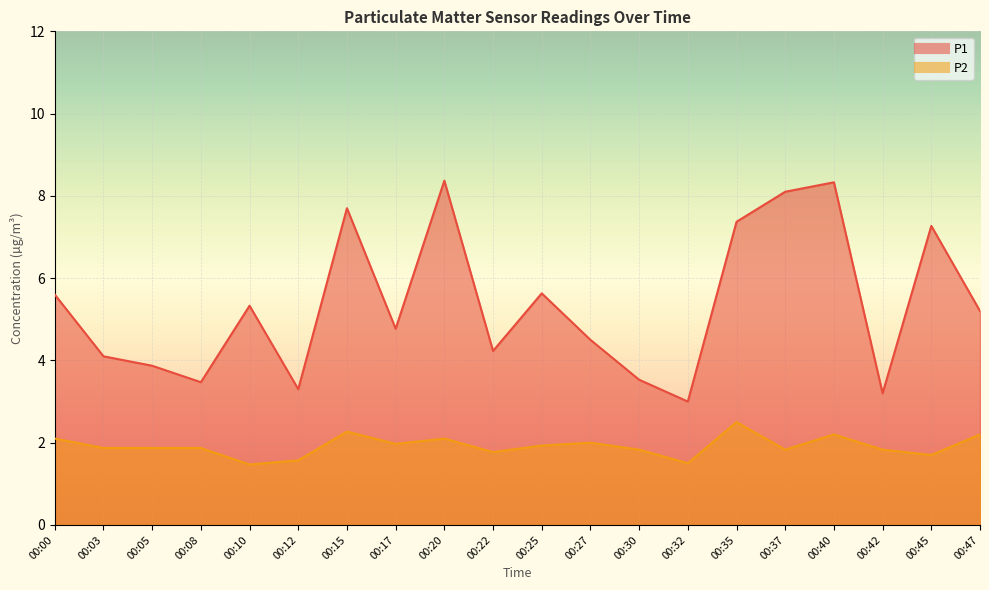

Does the chart display data point markers on the line(s)?

No